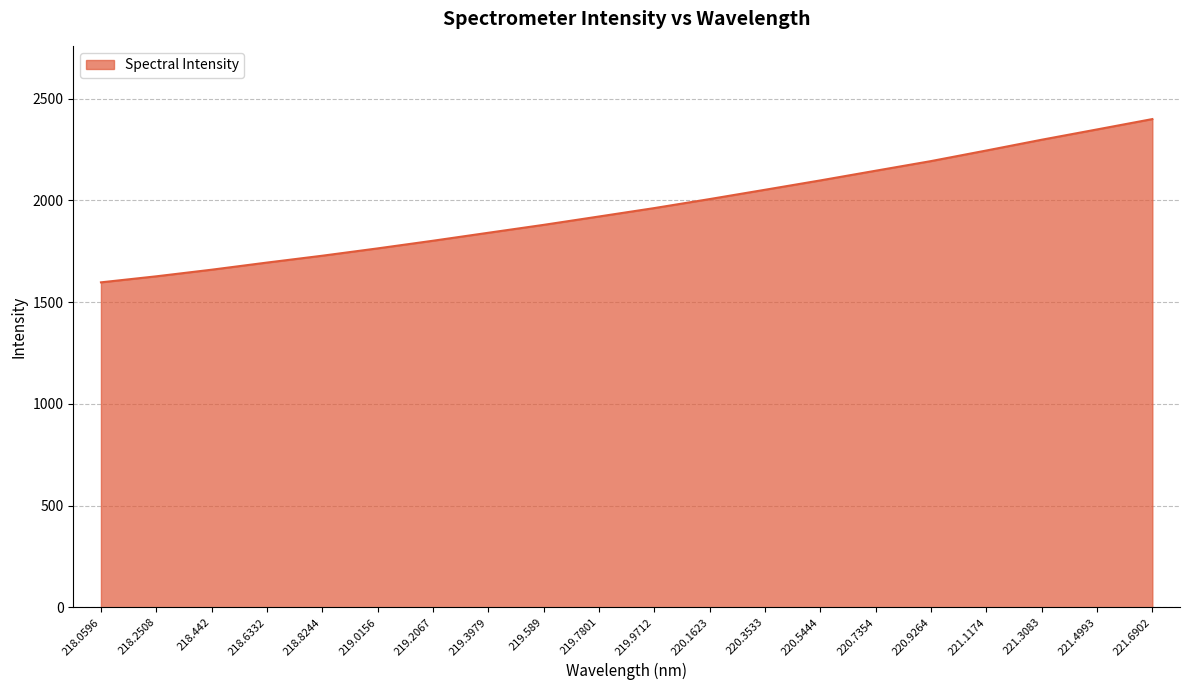

How many values are below 1961?

10